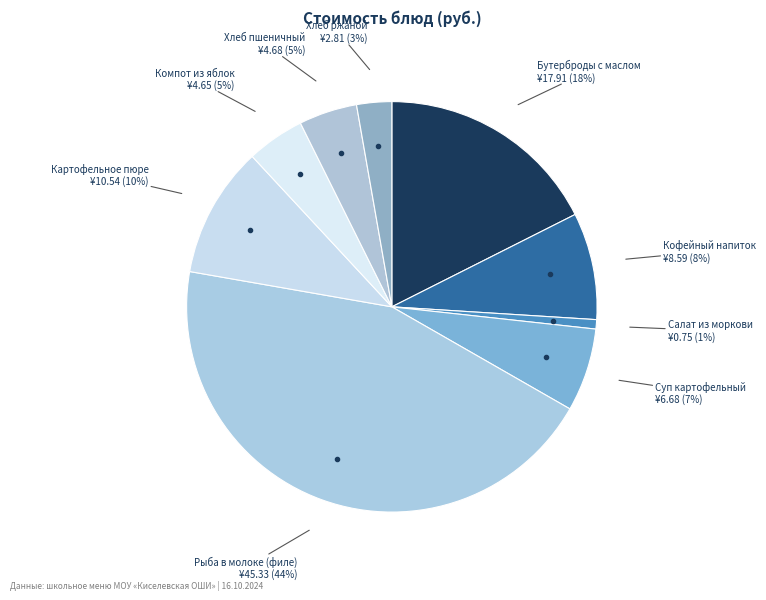

To the nearest percent, what is the average slice percentage?

11%